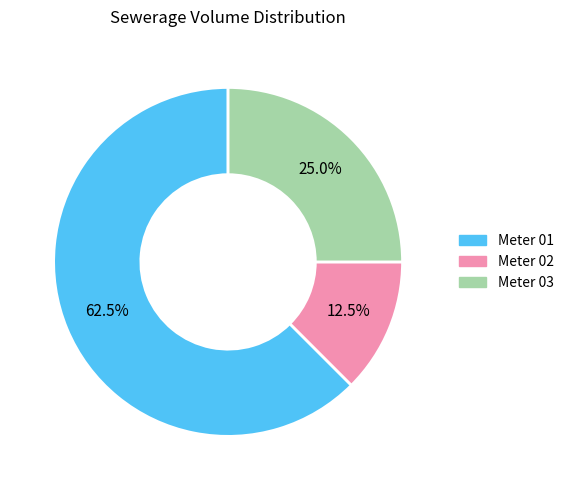

Which slice is the smallest?

Meter 02